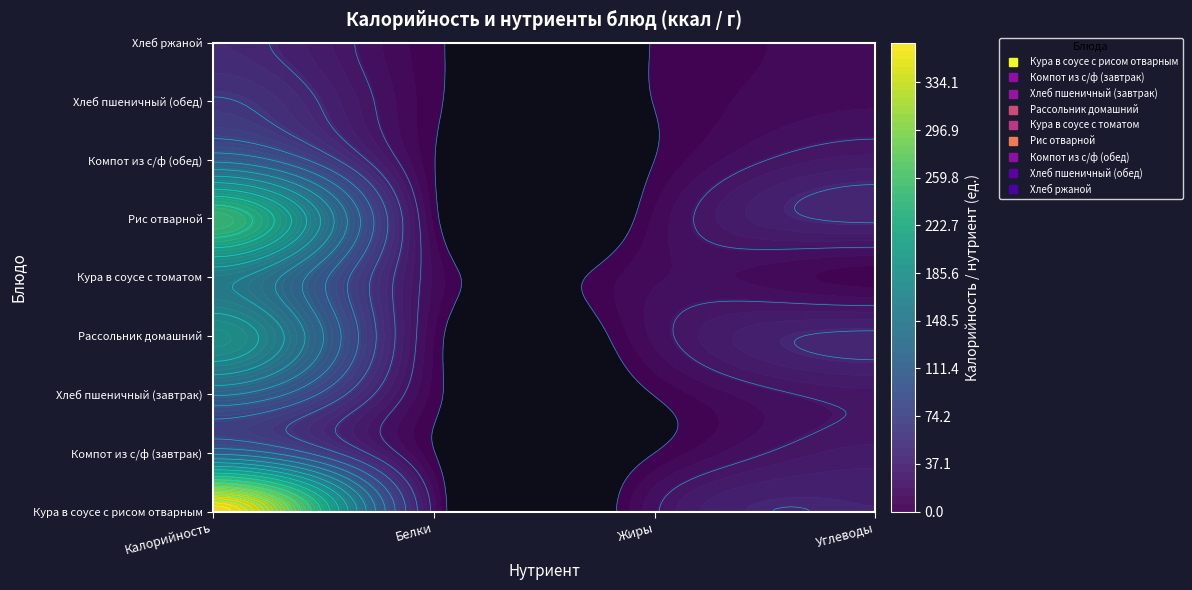

Which series has the widest spread of values?

Кура в соусе с рисом отварным